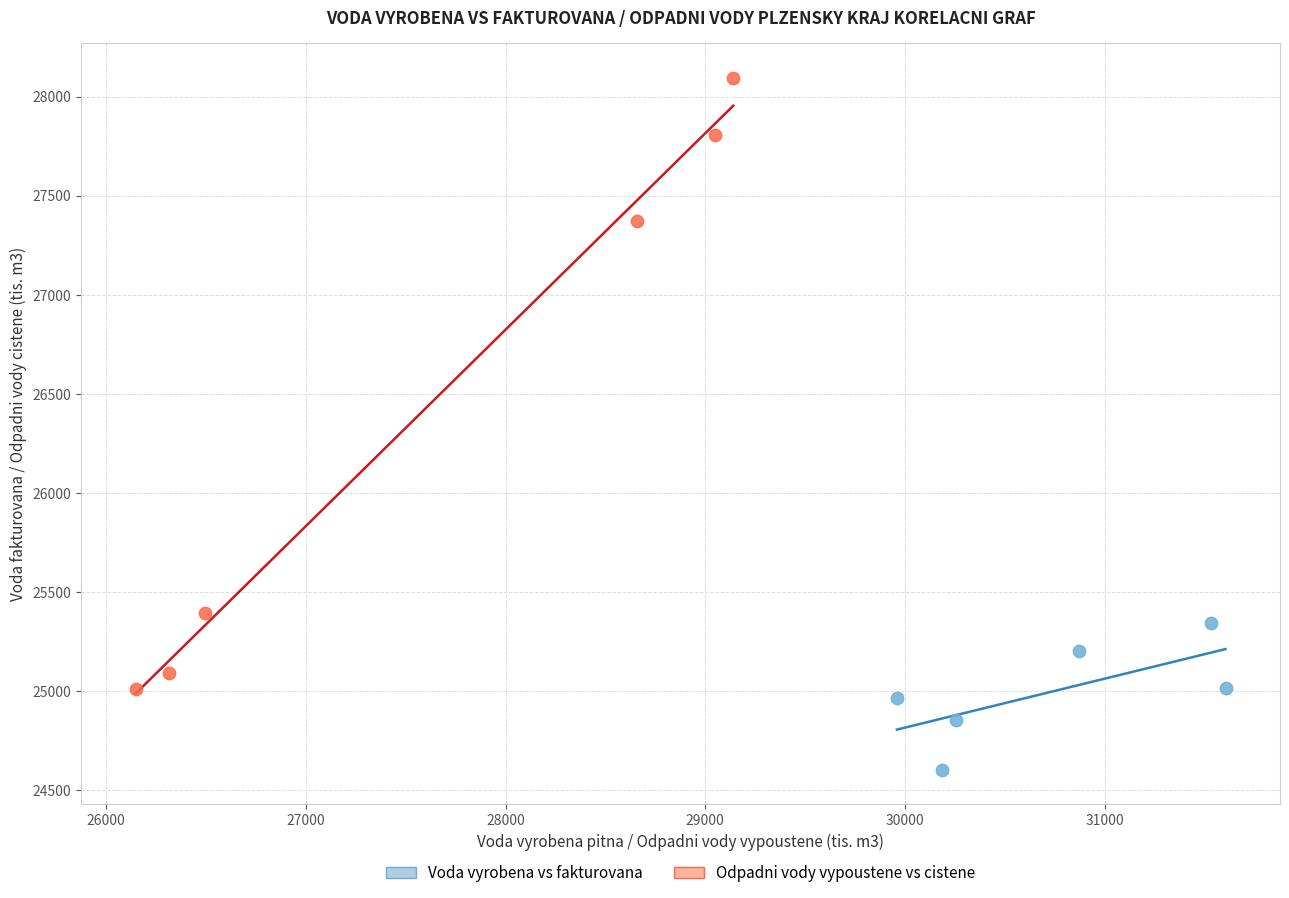

Which series contains the lowest Y value?

Voda vyrobena vs fakturovana